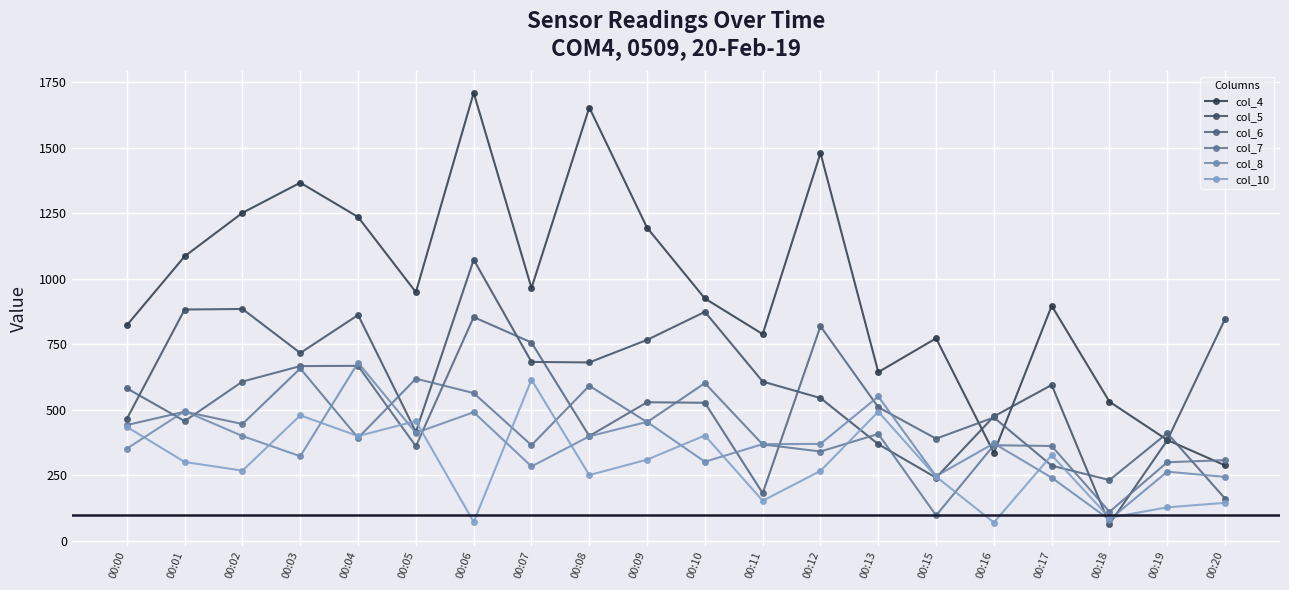

Does the chart display data point markers on the line(s)?

Yes